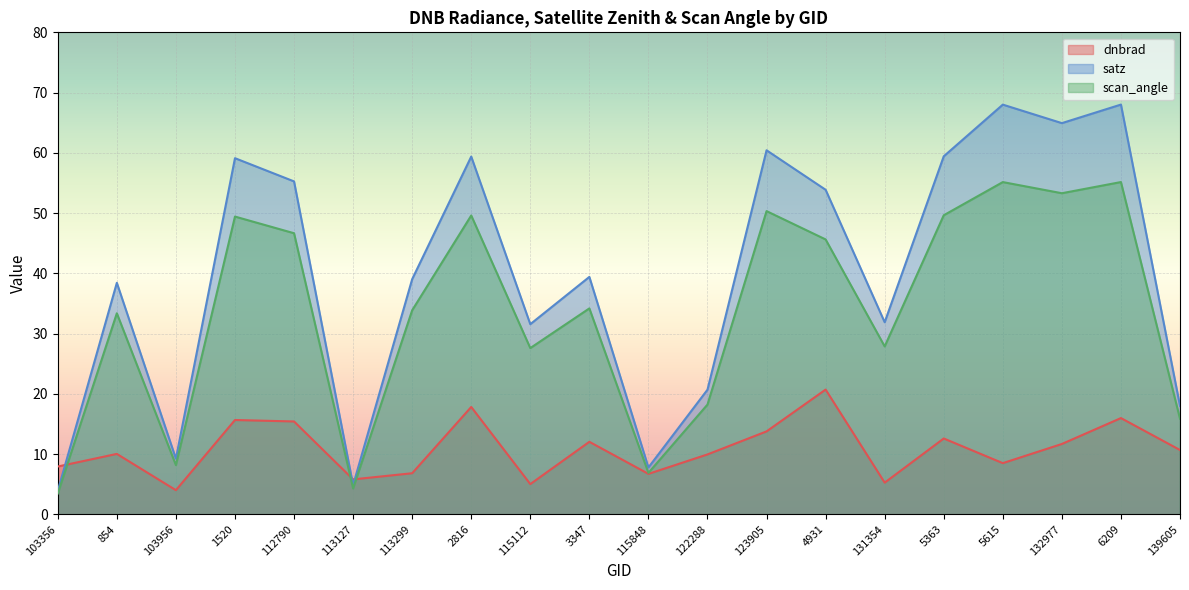

How many values in the dnbrad series exceed 10?

11